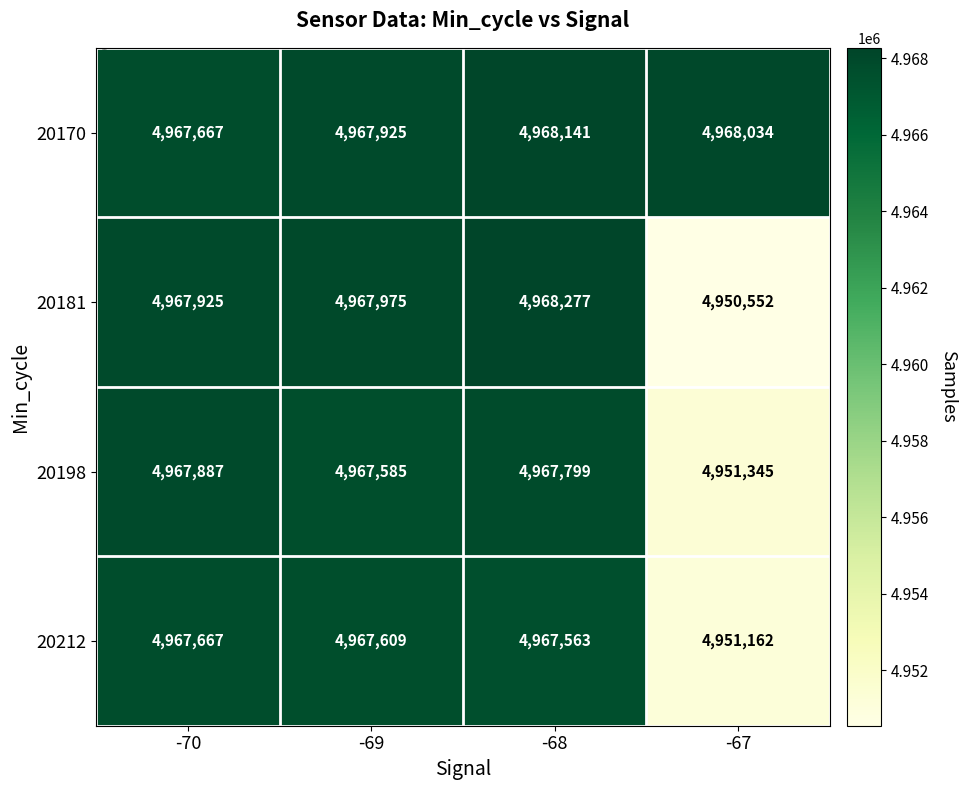

How many categories are shown in the chart?

4